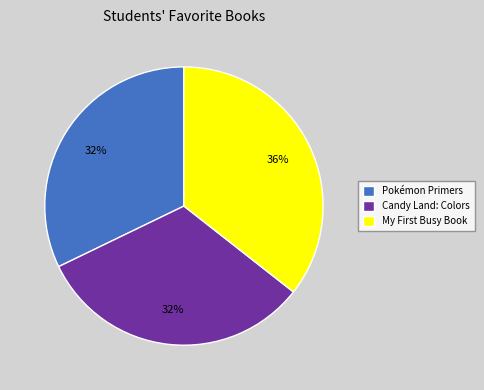

The Candy Land: Colors slice represents 32% of the pie. True or false?

True